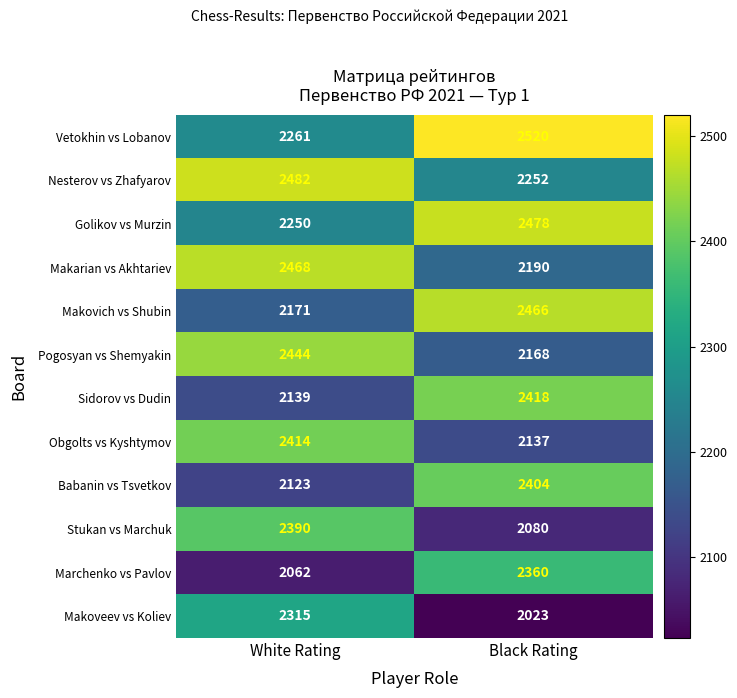

At Black Rating, list the series in order from smallest to largest.

Makoveev vs Koliev, Stukan vs Marchuk, Obgolts vs Kyshtymov, Pogosyan vs Shemyakin, Makarian vs Akhtariev, Nesterov vs Zhafyarov, Marchenko vs Pavlov, Babanin vs Tsvetkov, Sidorov vs Dudin, Makovich vs Shubin, Golikov vs Murzin, Vetokhin vs Lobanov